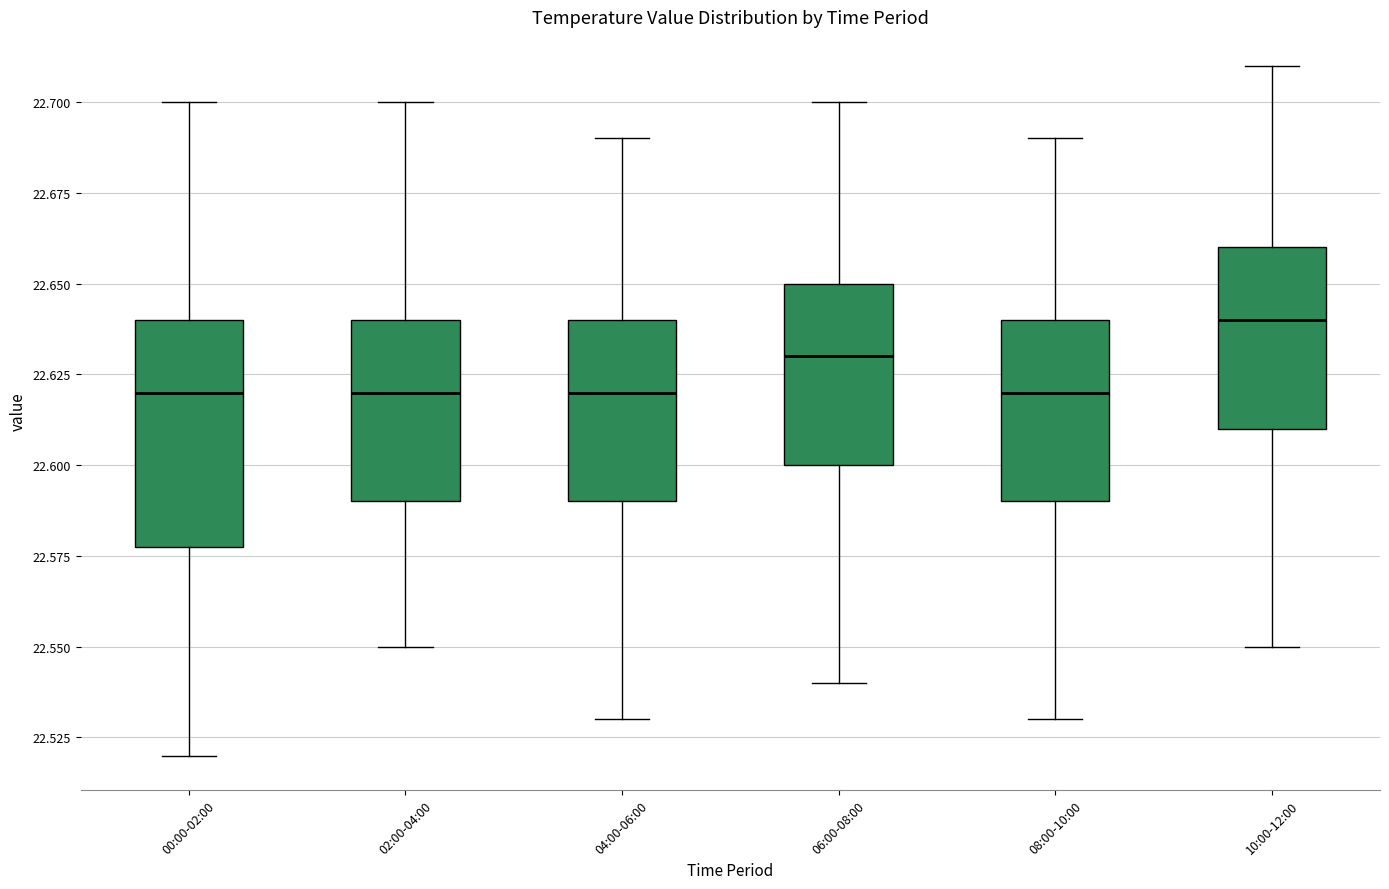

Comparing the boxes themselves (not the whiskers), which one is the tallest?

00:00-02:00